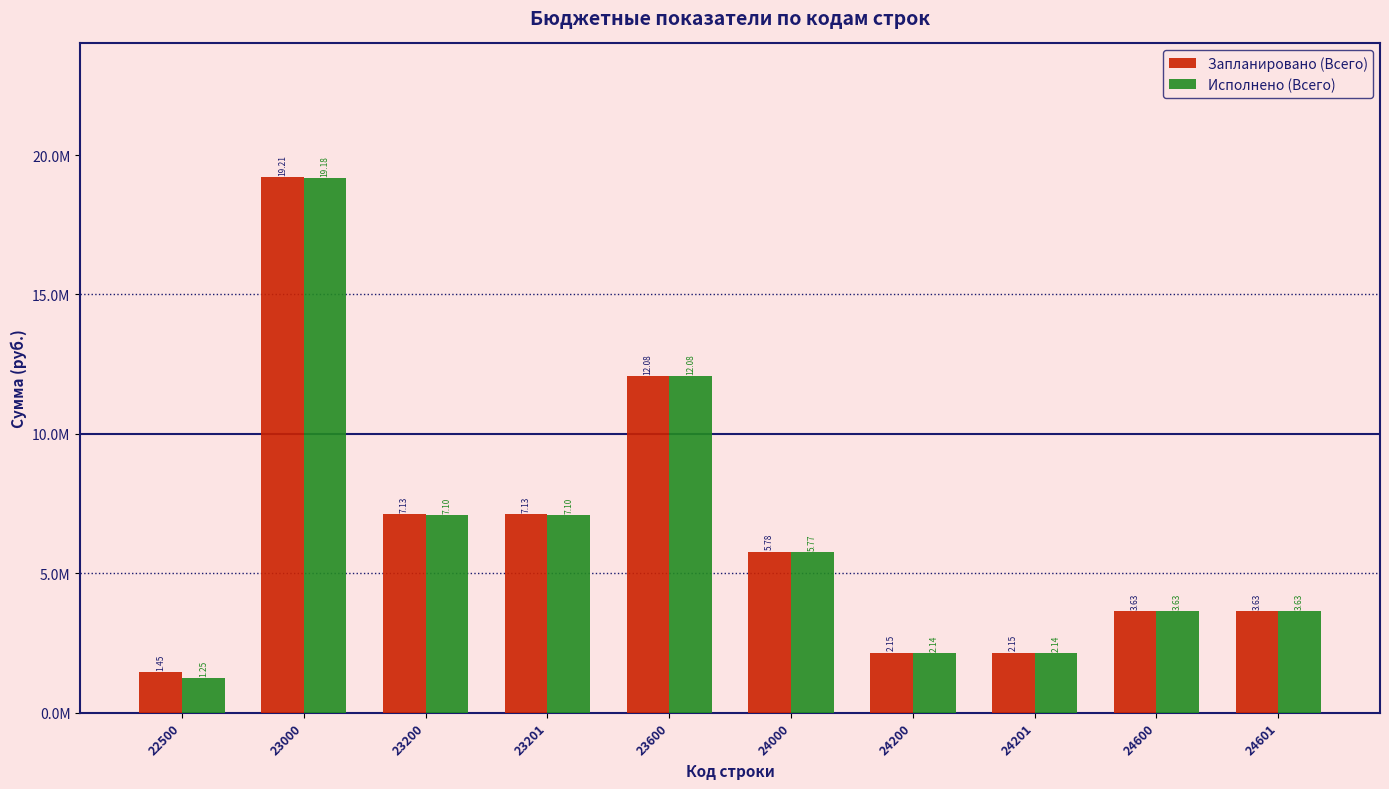

At which label does Исполнено (Всего) reach its minimum?

22500